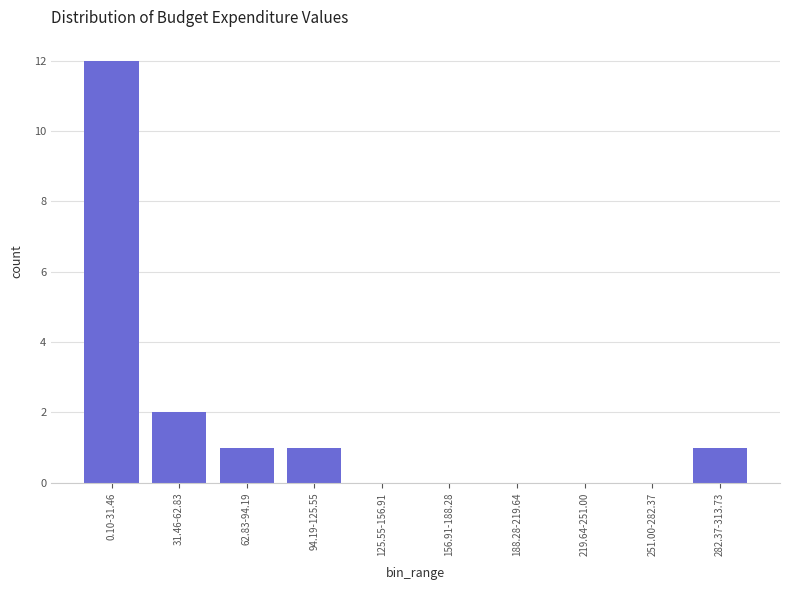

Reading left to right, list all the values displayed in this chart.

0.10-31.46=12	31.46-62.83=2	62.83-94.19=1	94.19-125.55=1	125.55-156.91=0	156.91-188.28=0	188.28-219.64=0	219.64-251.00=0	251.00-282.37=0	282.37-313.73=1